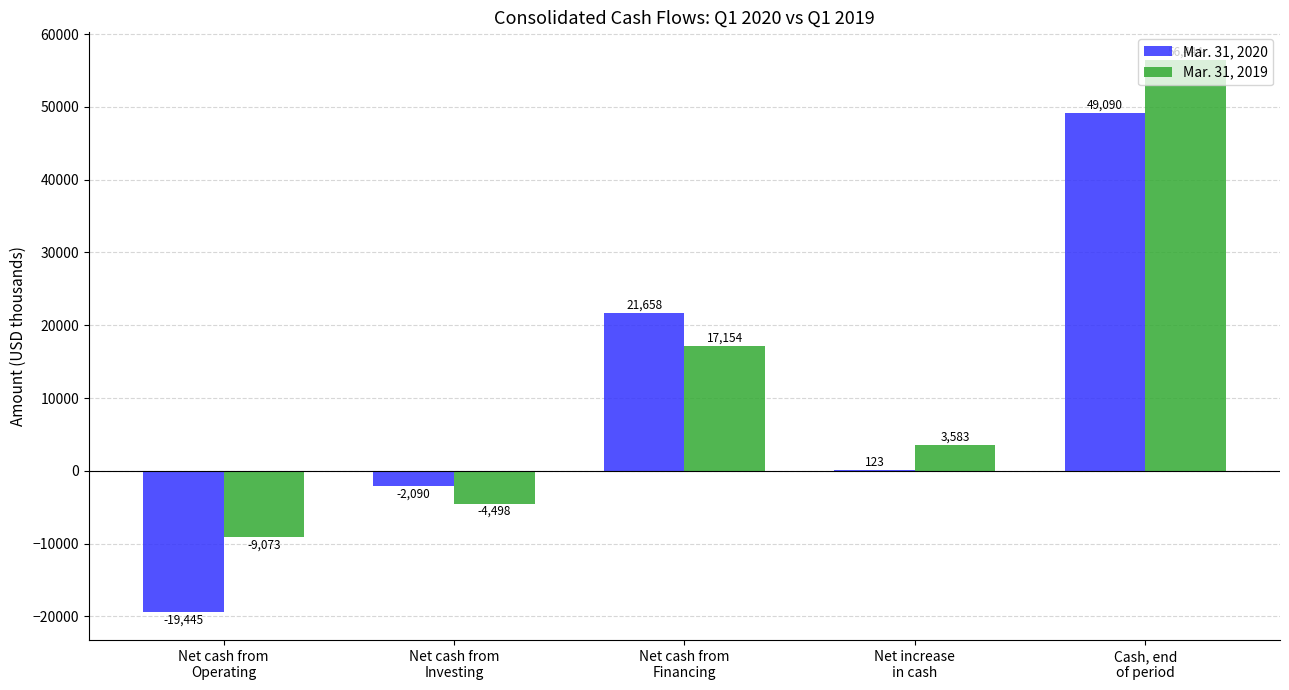

What is the sum of the Mar. 31, 2019 values at Cash, end
of period and Net increase
in cash?

60027